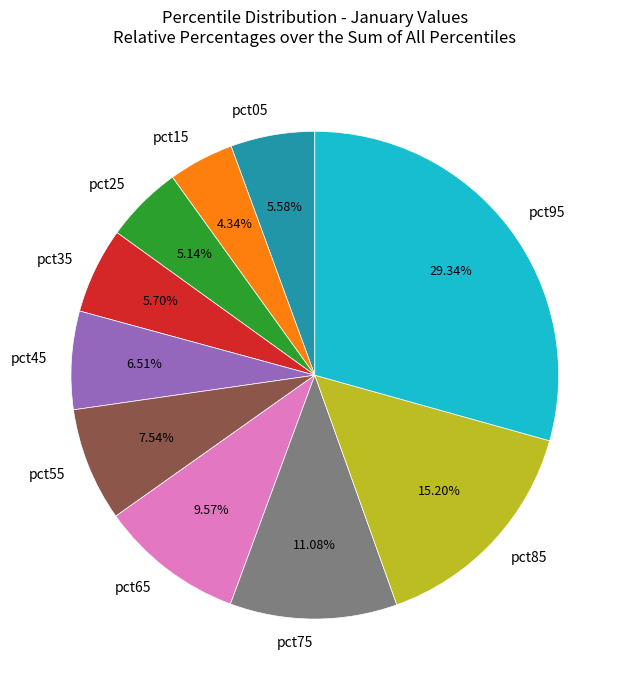

Do pct75 and pct65 together represent more than half of the pie?

No